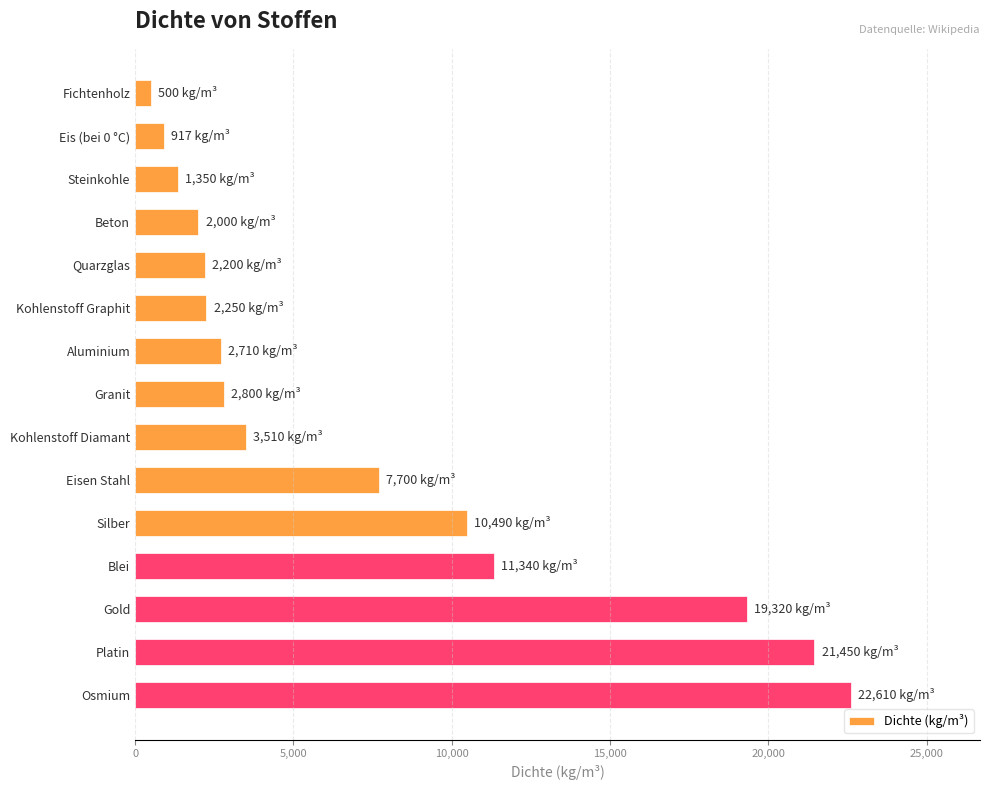

What is the label of the 13th bar from the top?

Gold